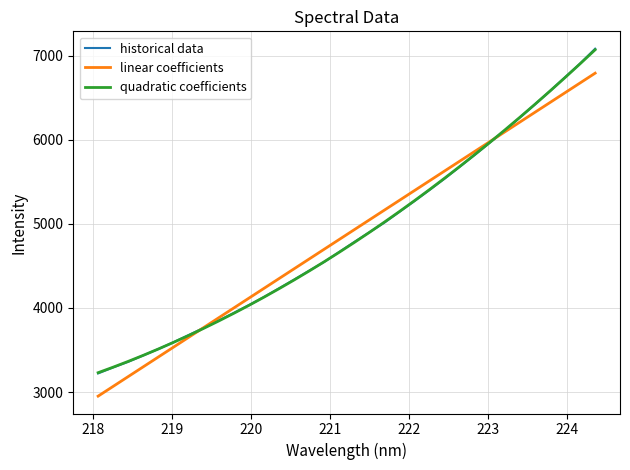

Is this an area chart (filled region under the line)?

No